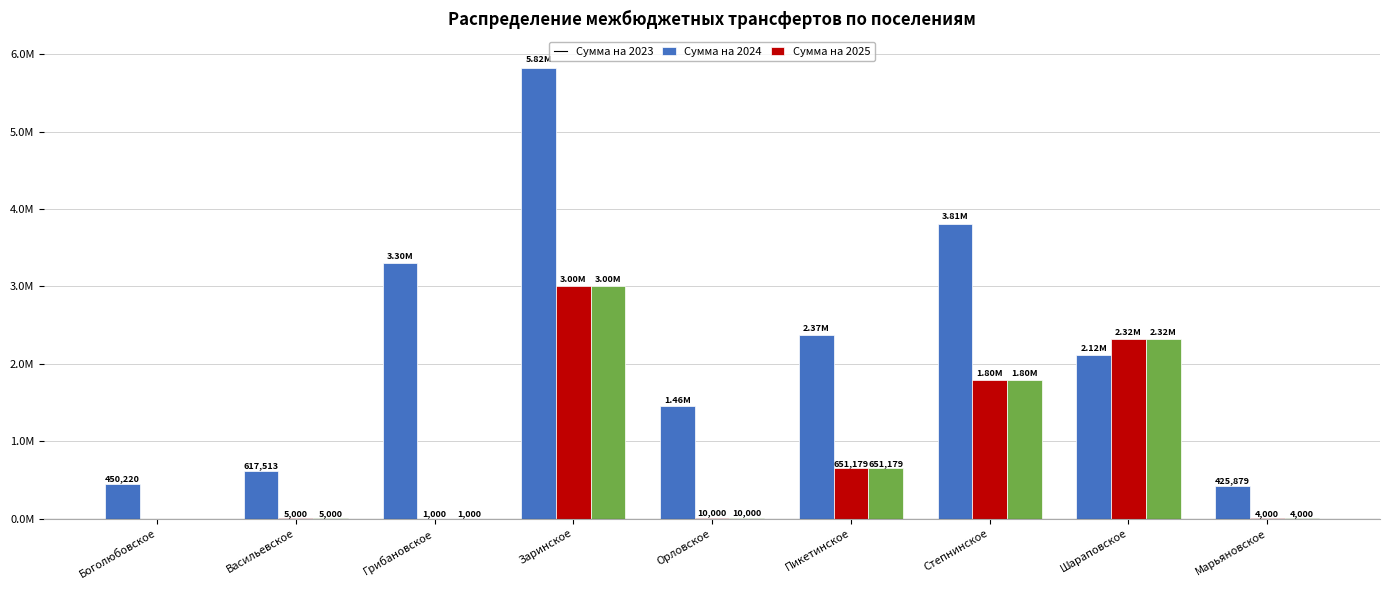

What are all the series names shown in the legend?

Сумма на 2023, Сумма на 2024, Сумма на 2025